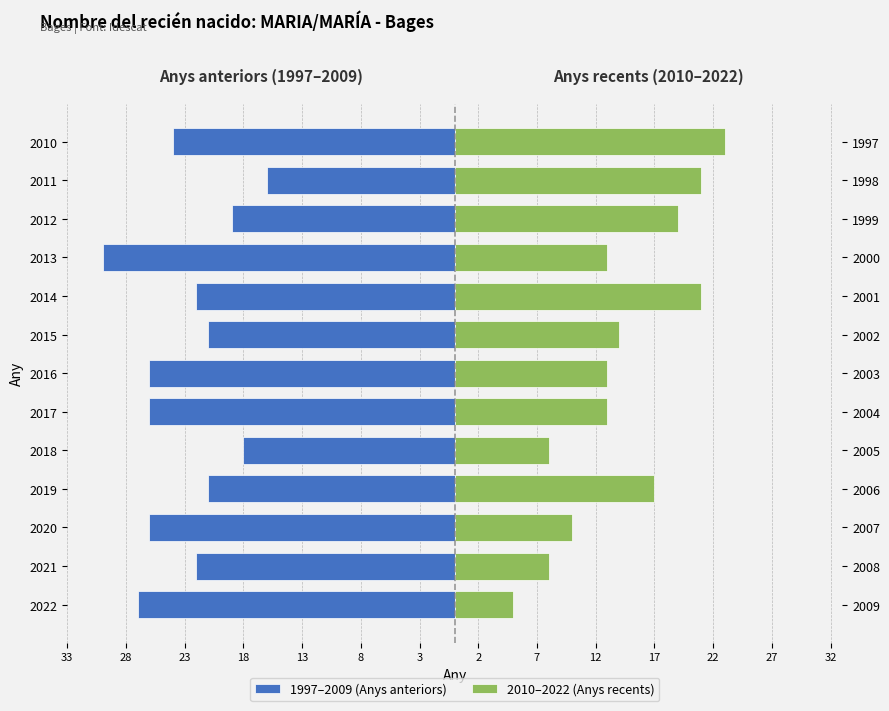

Are the bars horizontal?

Yes